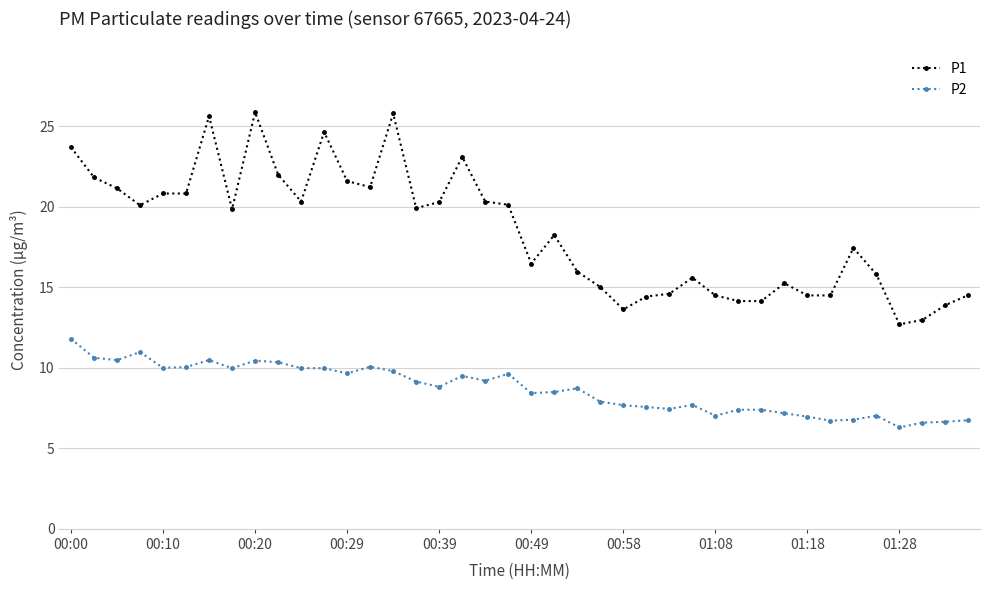

Which series has the largest total across all categories?

P1